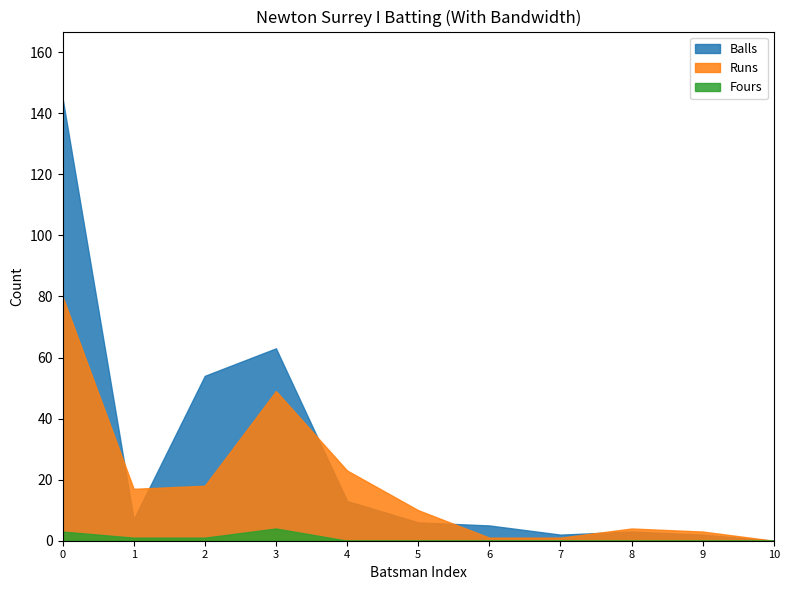

Does the chart have visible grid lines?

No